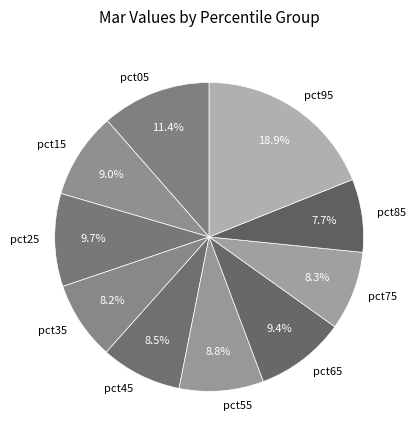

Is it true that pct15 is 1% of the pie?

False